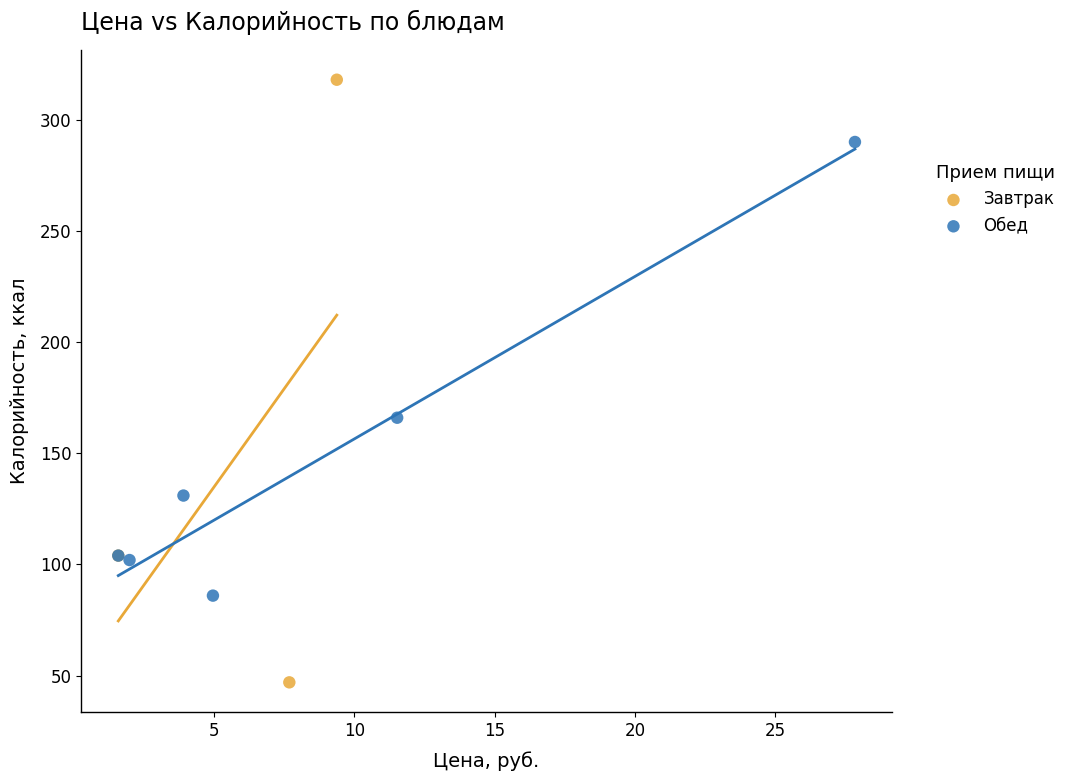

Which series contains the lowest Y value?

Завтрак